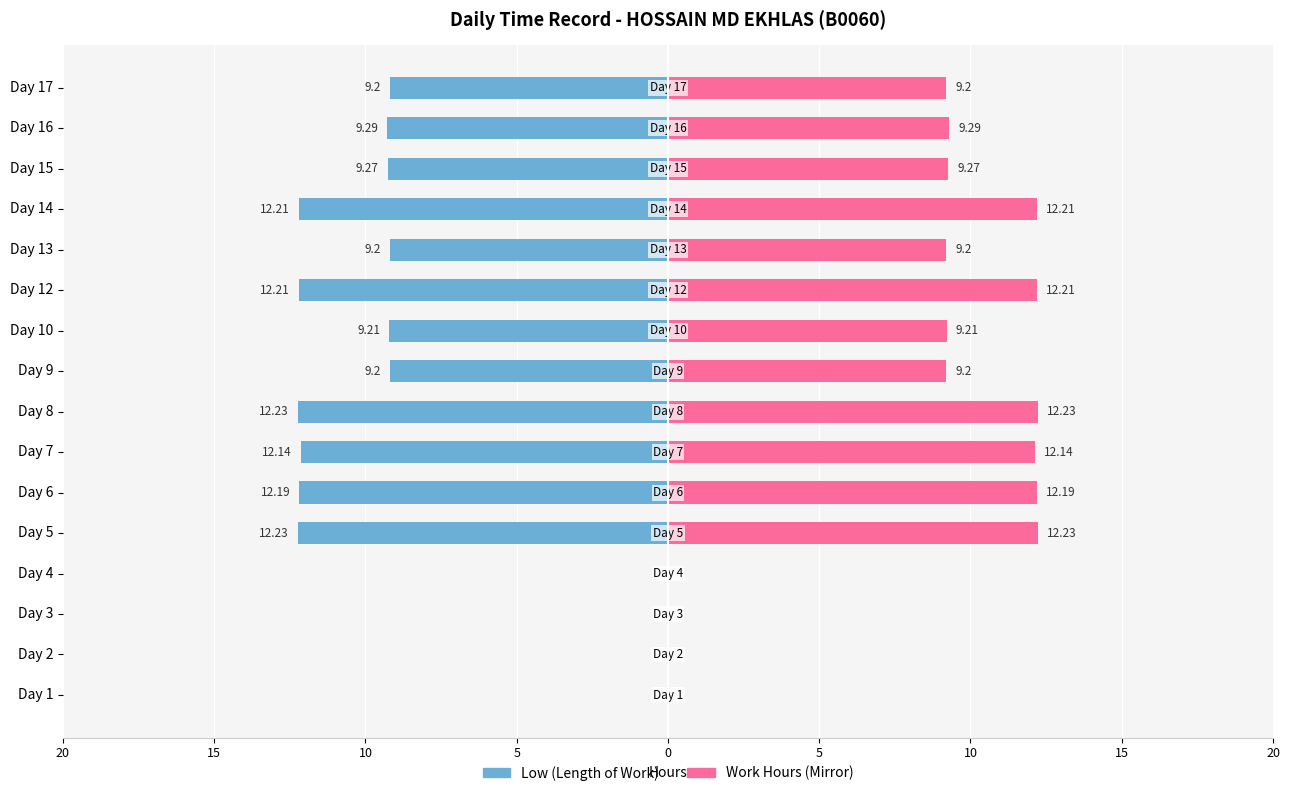

What is the difference between the maximum and minimum values in the Work Hours (Mirror) series?

12.2